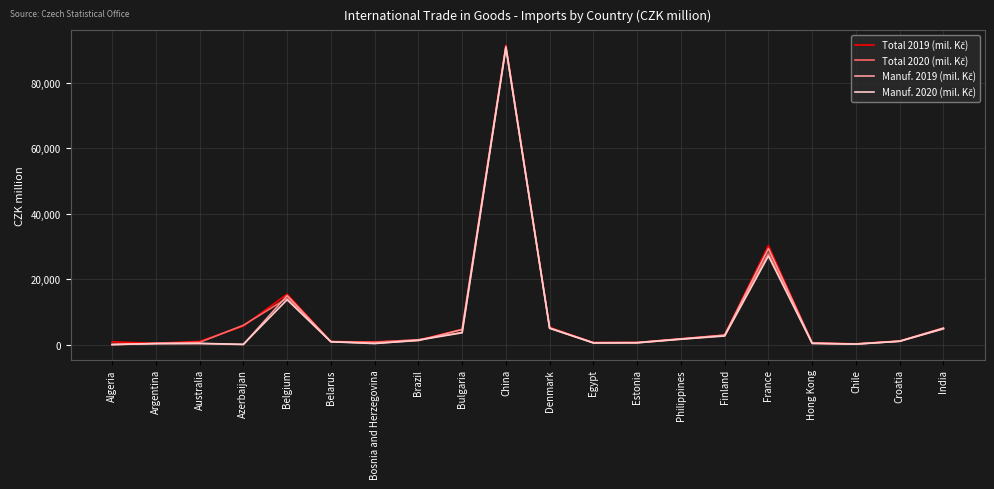

What is the maximum value shown in the chart?

91367